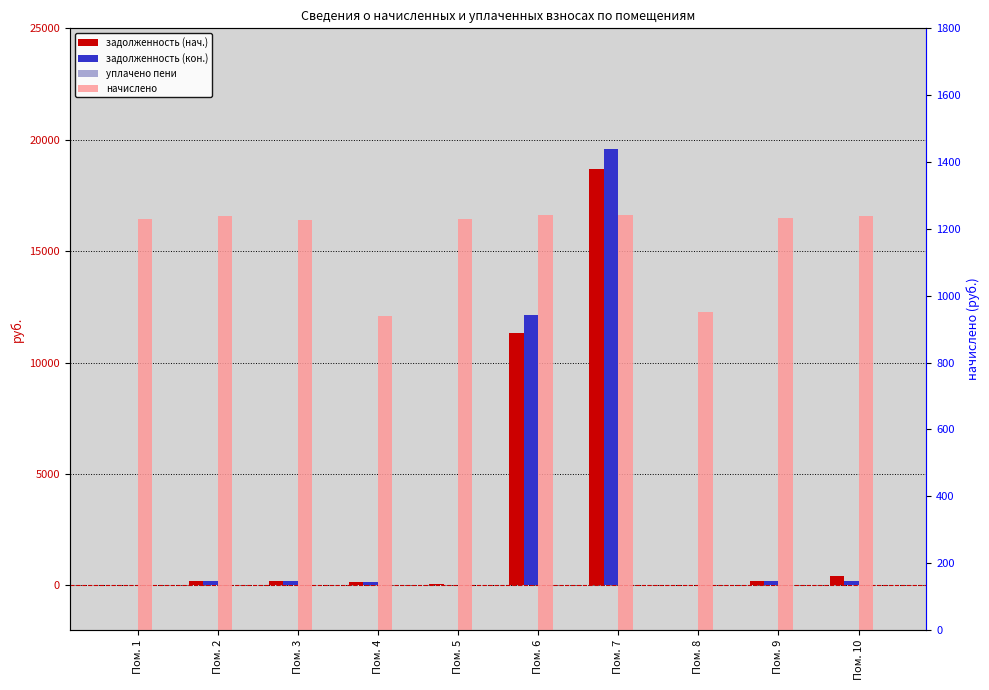

At how many categories does at least one series exceed 3226?

2